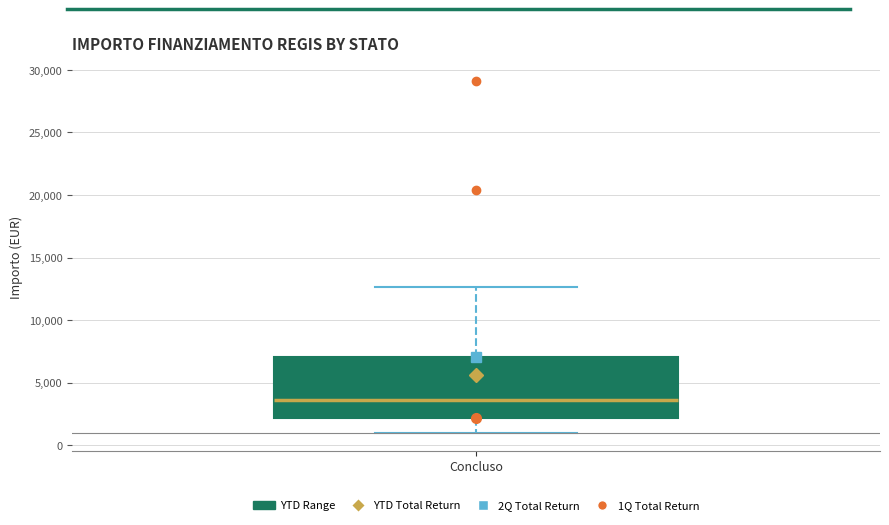

Read this box plot against the y-axis: the position of the median line, the range covered by the box, and the ends of both whiskers. The values are not printed on the chart, so give them approximately, as read against the axis.

median 3500, box 2000 to 7000, whiskers 1000 to 12500